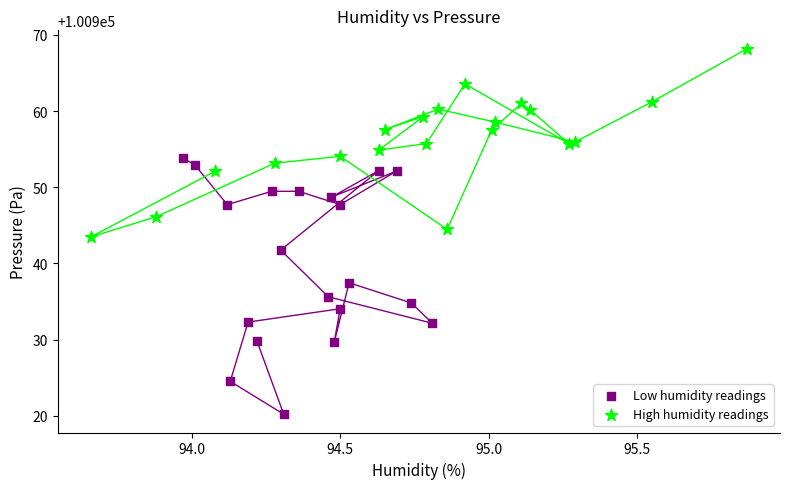

Which series has the widest spread of Y values?

Low humidity readings